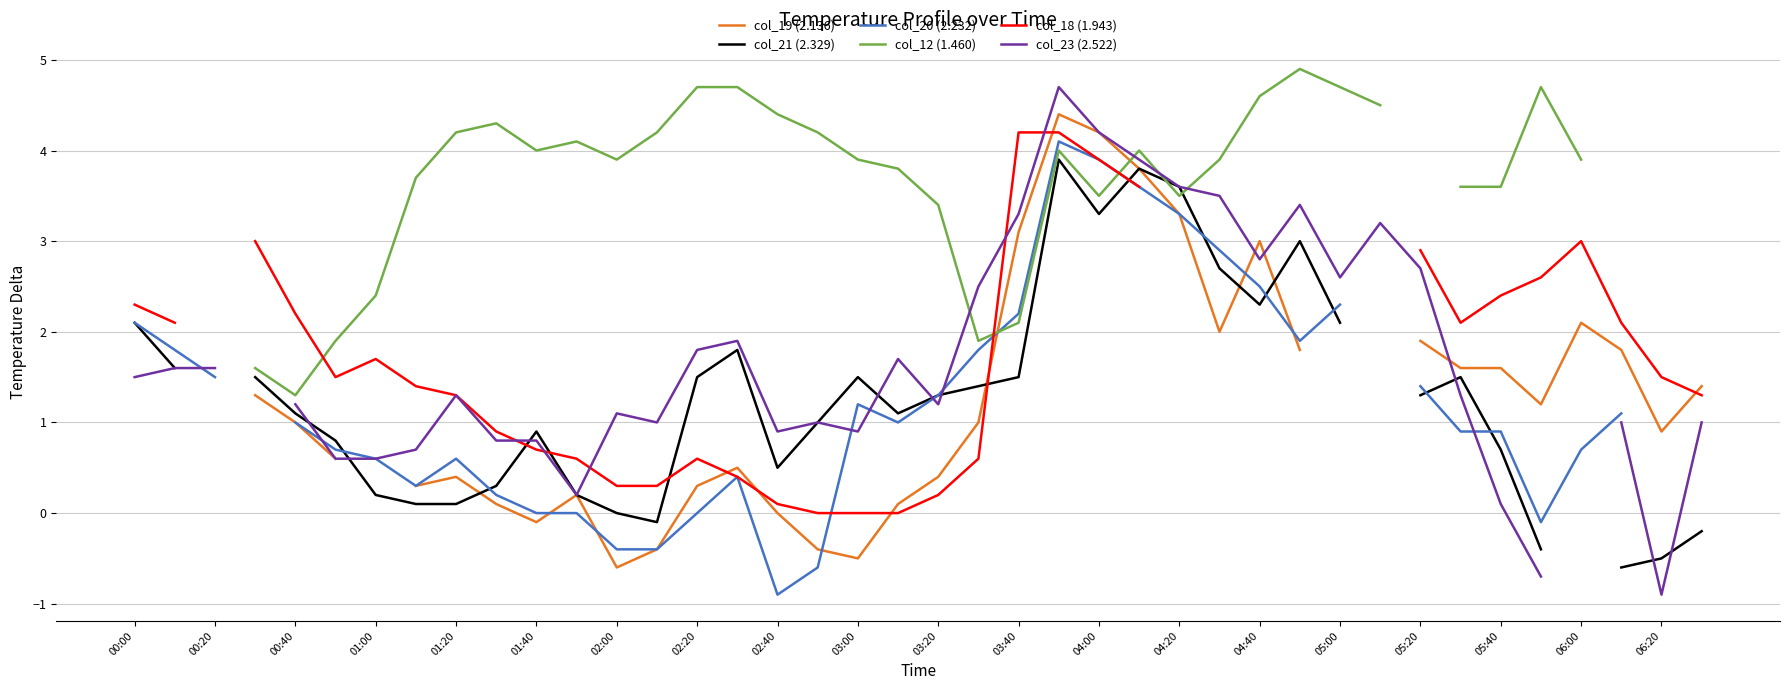

Which series has the widest spread of values?

col_23 (2.522)